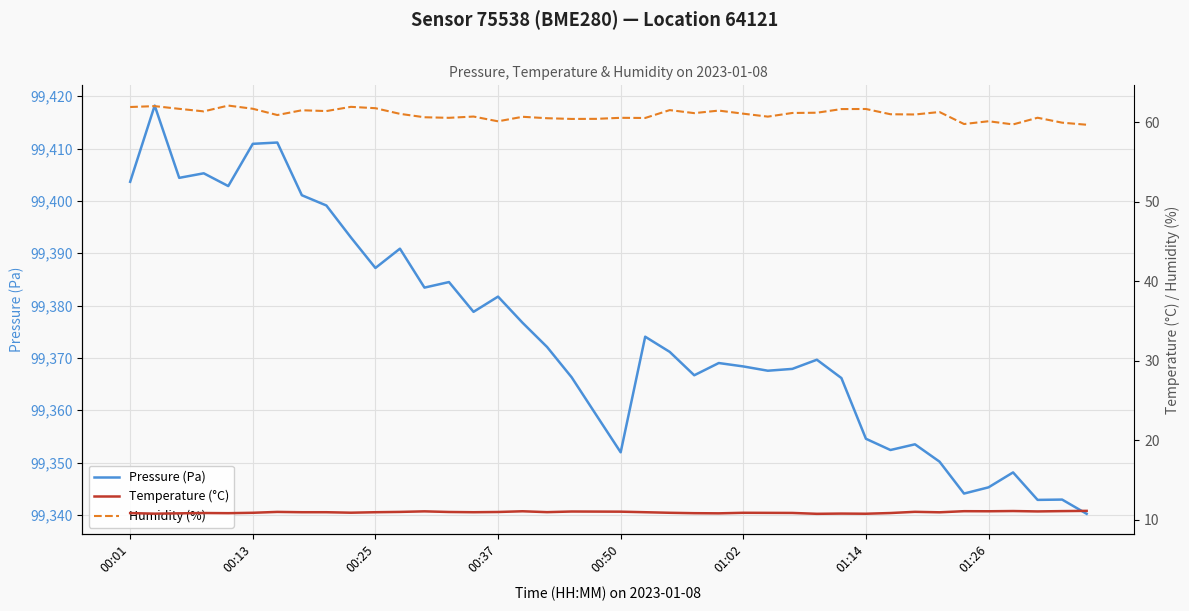

At 39, list the series in order from smallest to largest.

Temperature (°C), Humidity (%), Pressure (Pa)